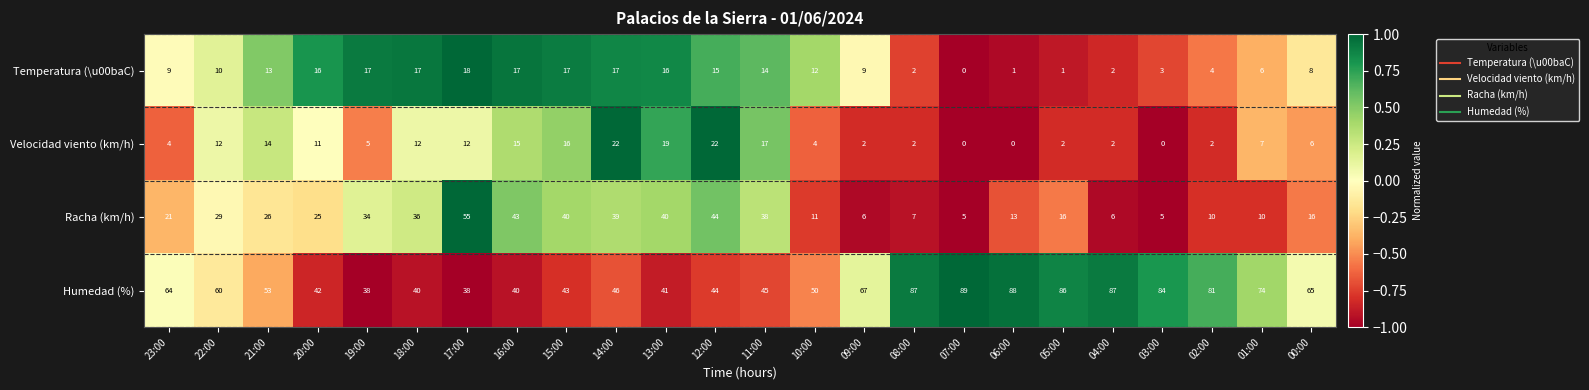

What is the difference between the maximum and minimum values in the Humedad (%) series?

51